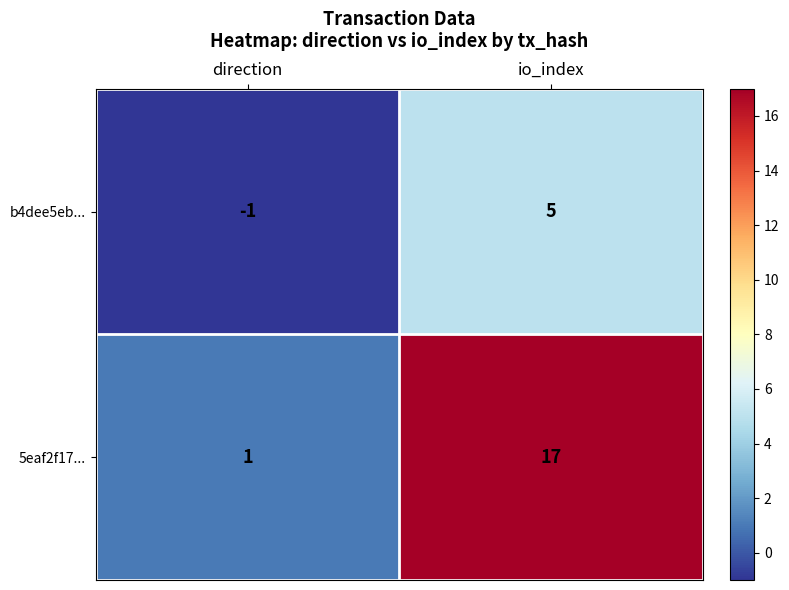

How many categories are shown in the chart?

2